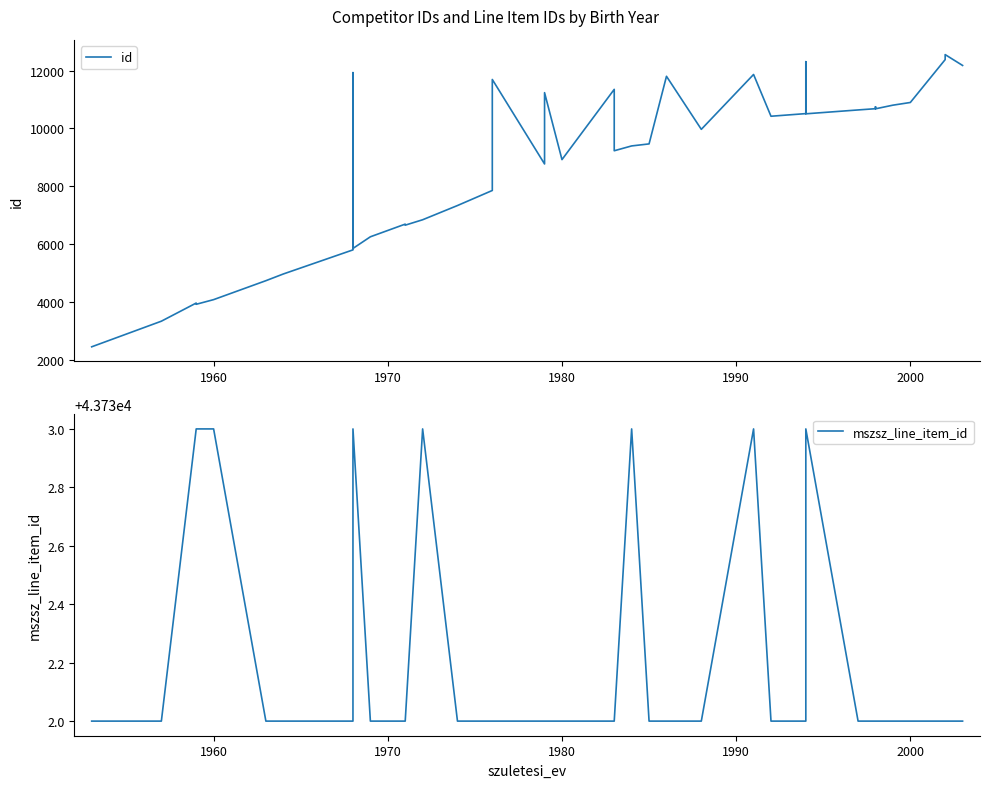

Rank the series by their maximum value, from highest to lowest.

mszsz_line_item_id, id